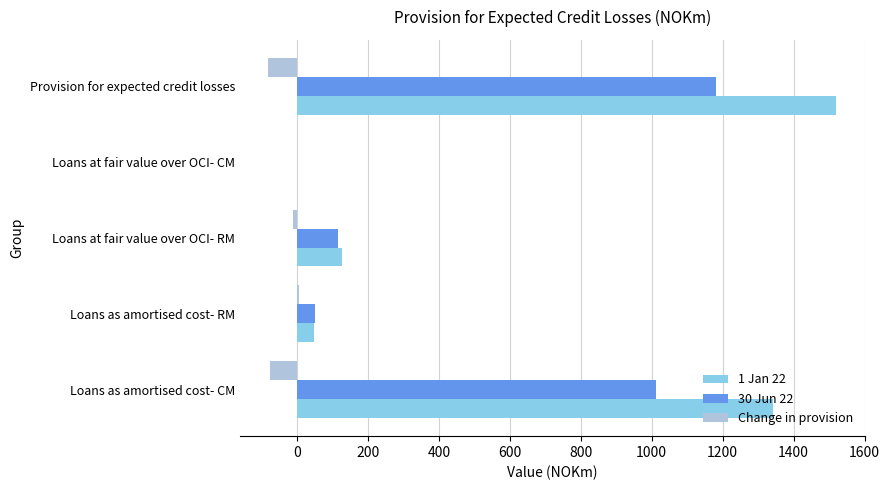

The 1 Jan 22 series shows 1343 at Loans as amortised cost- CM. True or false?

True